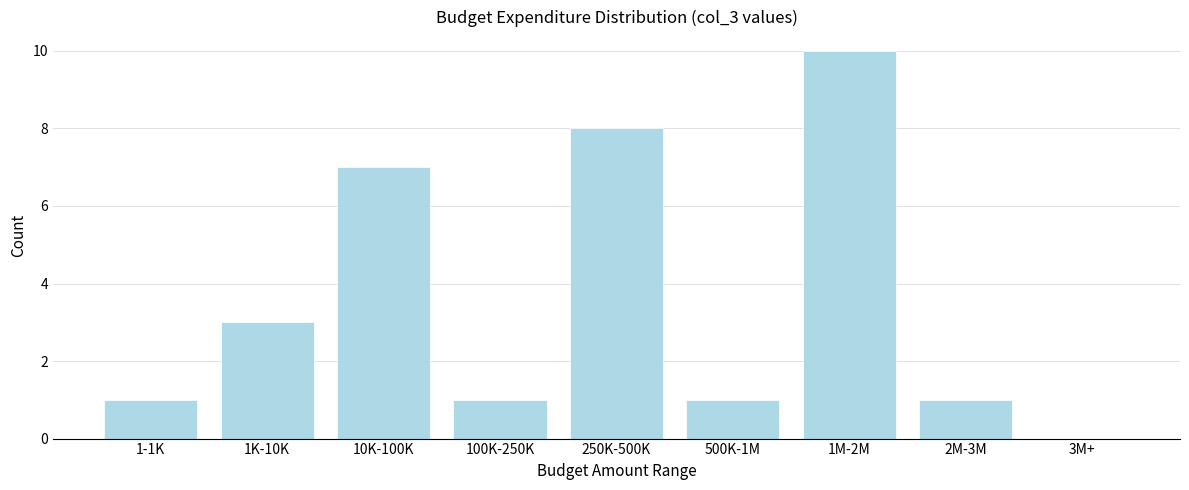

Reading left to right, extract all data points from this chart.

1-1K=1	1K-10K=3	10K-100K=7	100K-250K=1	250K-500K=8	500K-1M=1	1M-2M=10	2M-3M=1	3M+=0